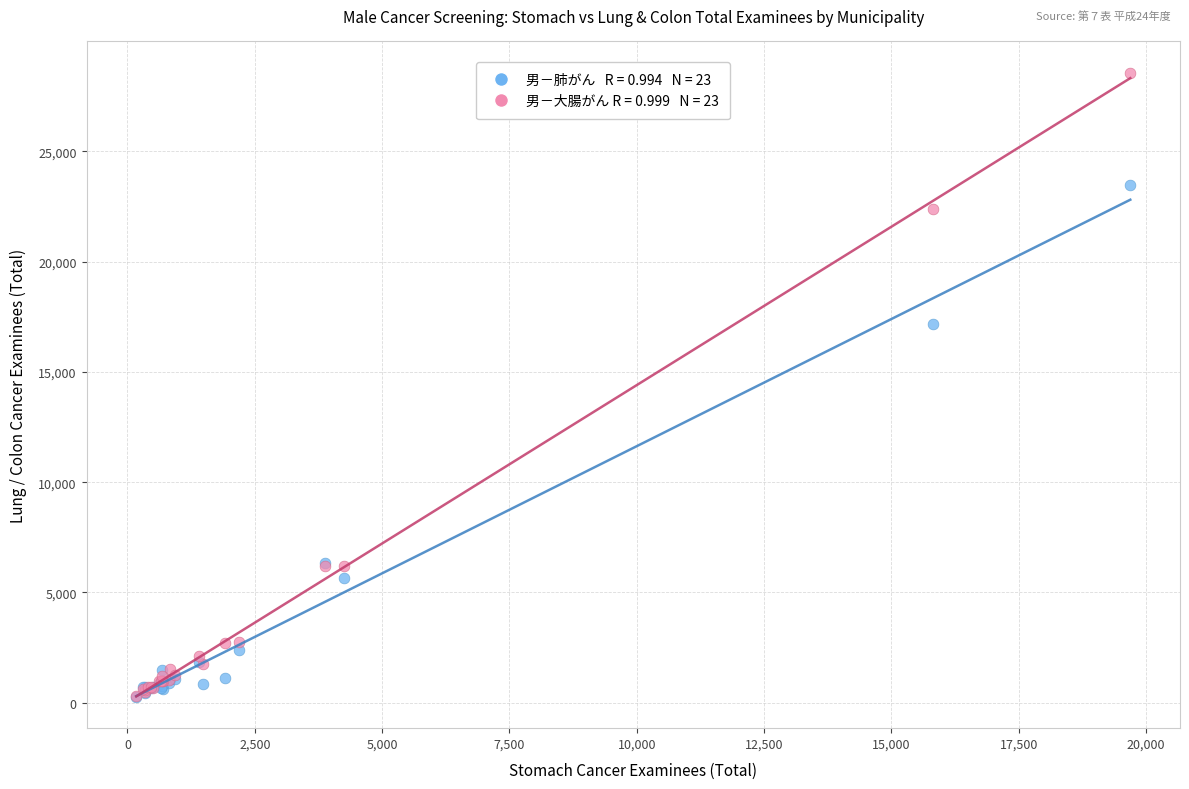

Across all series, what Y value is closest to 14417?

17155